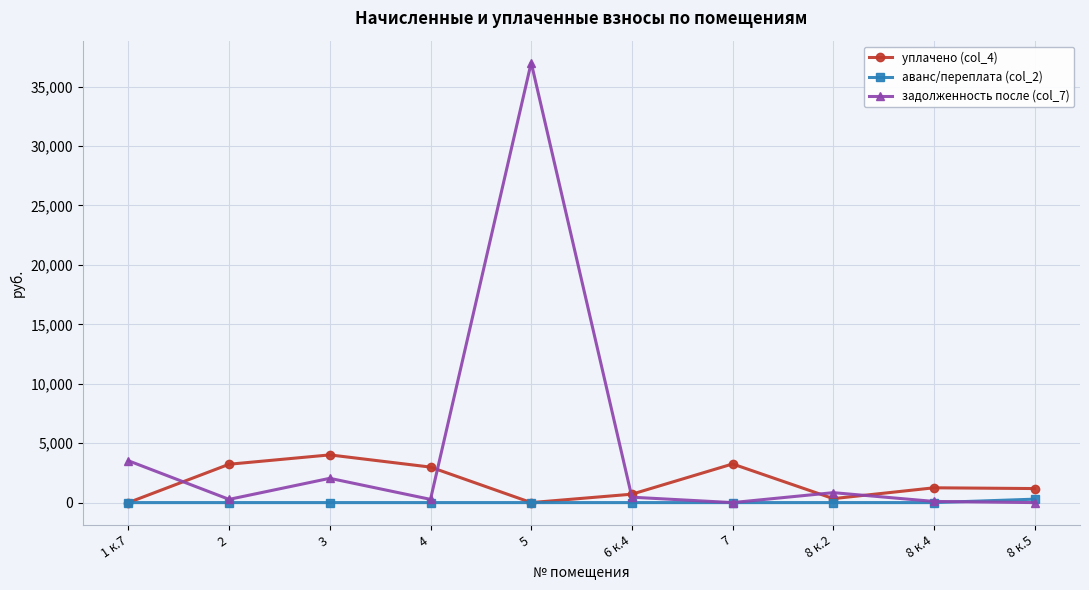

Which series has the widest spread of values?

задолженность после (col_7)